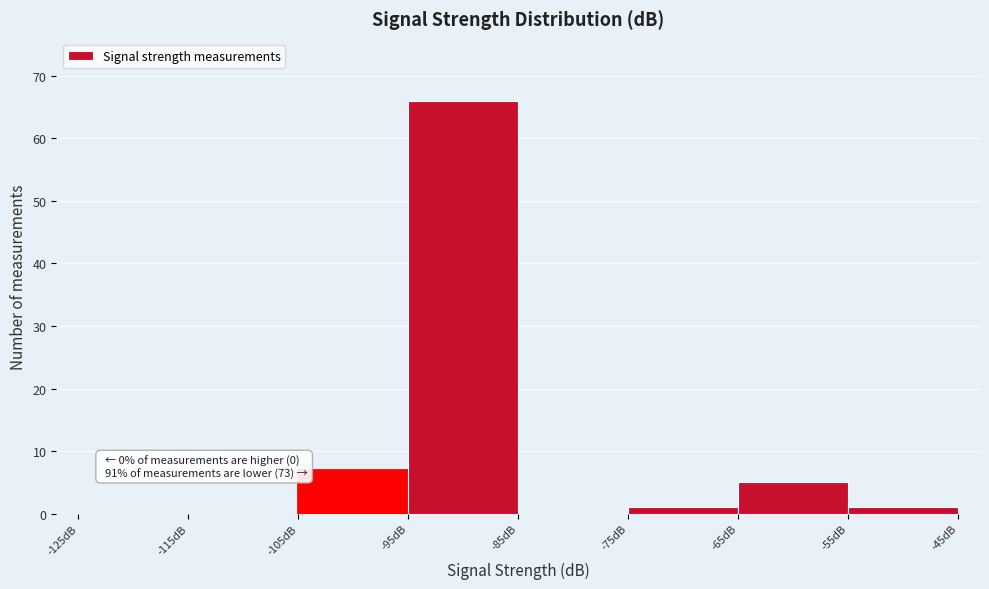

Over which range of the x-axis is the bar tallest?

-95 to -85